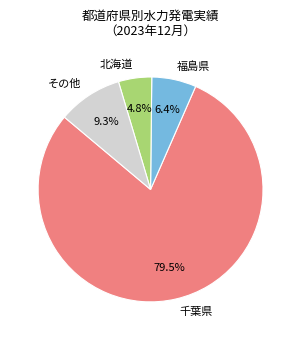

Which category has the smallest portion of the pie?

北海道